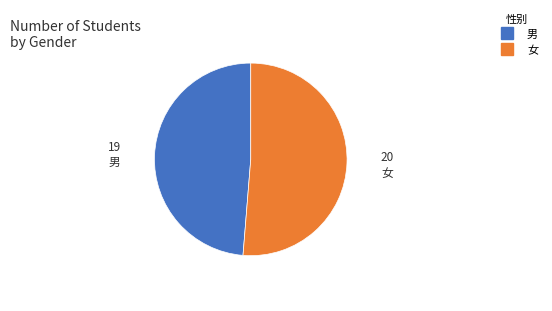

Is there a majority slice in this chart?

Yes